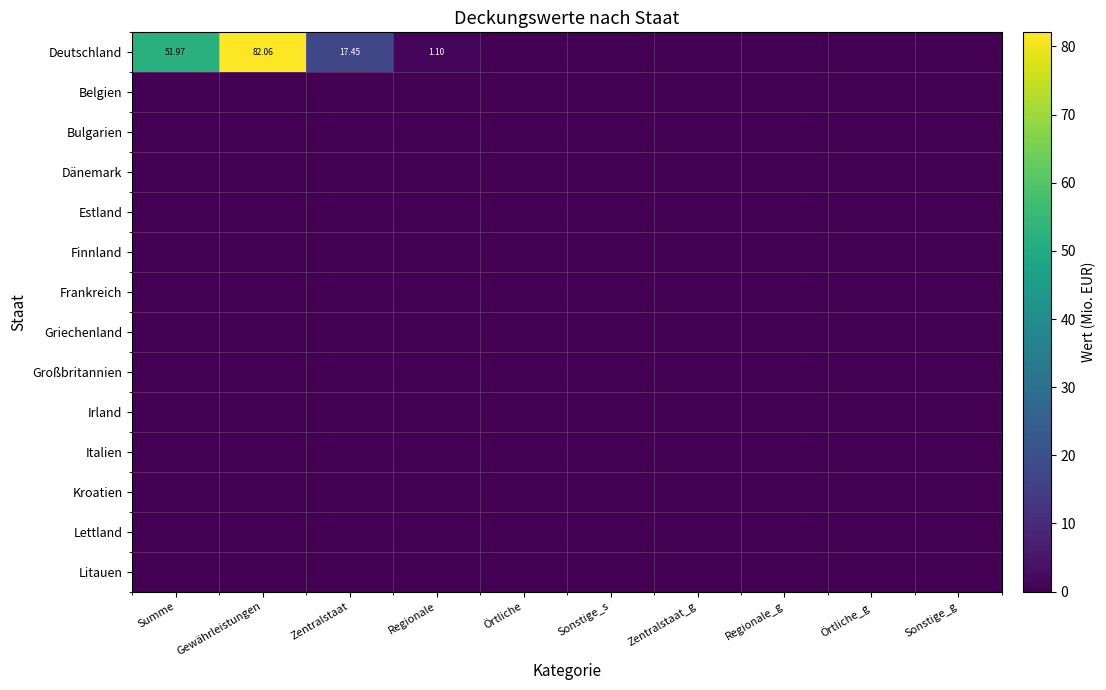

Which series has the largest total across all categories?

Deutschland